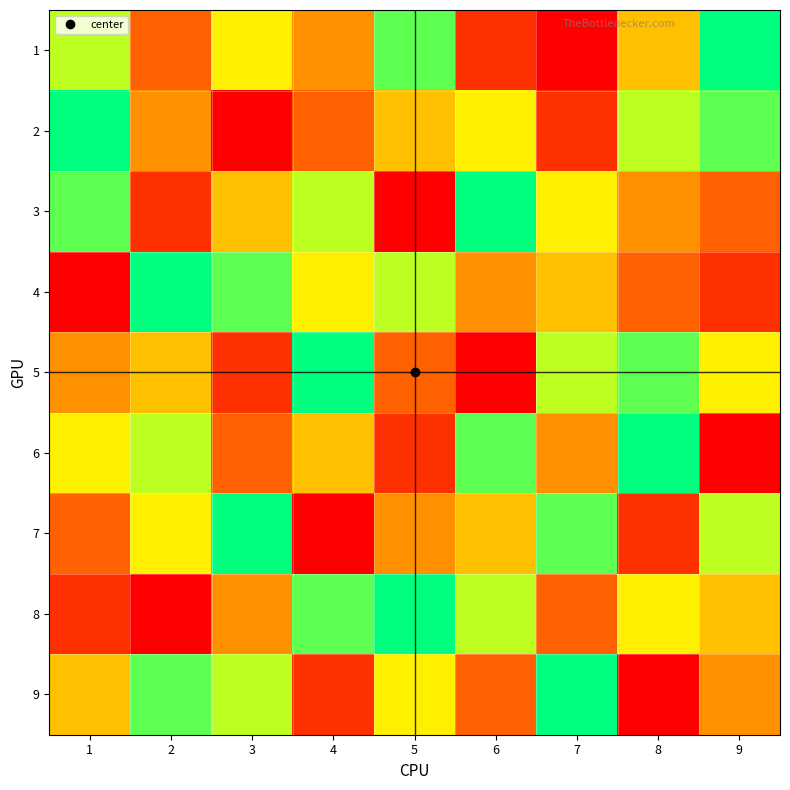

At which category is the sum across all series the highest?

1